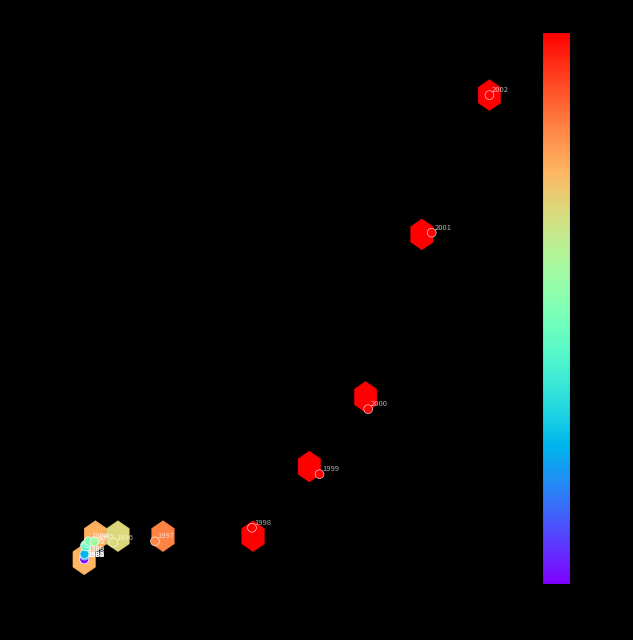

What Y value in the scatter plot is closest to 92?

59.8